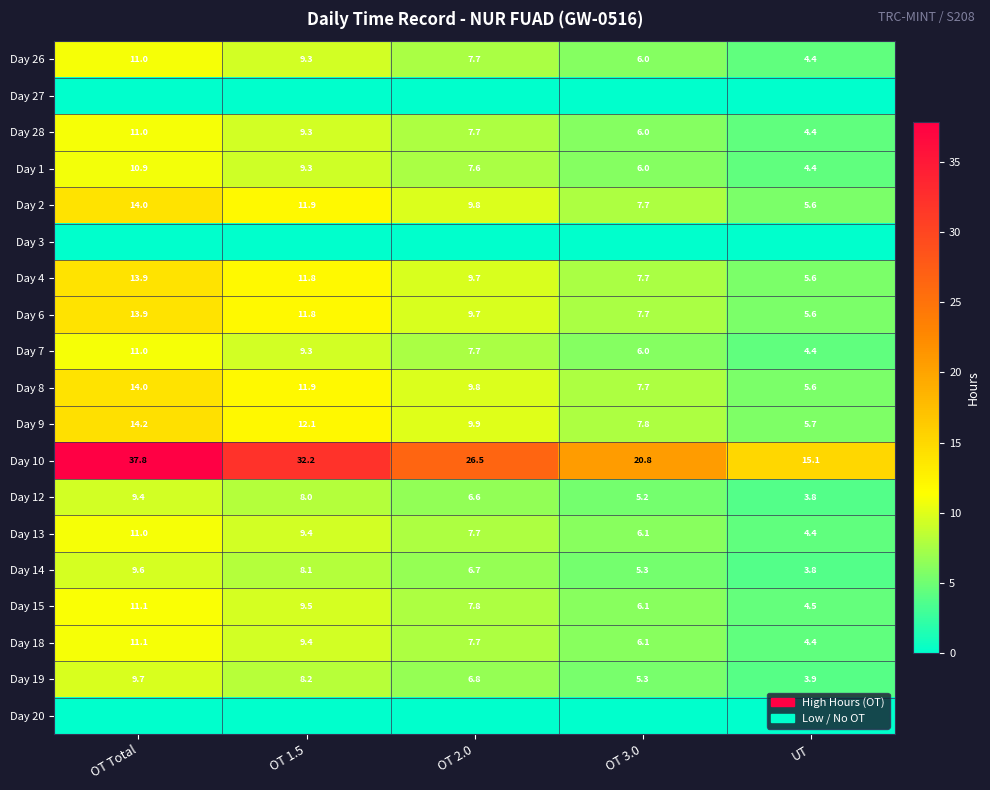

At how many categories does at least one series exceed 15?

5